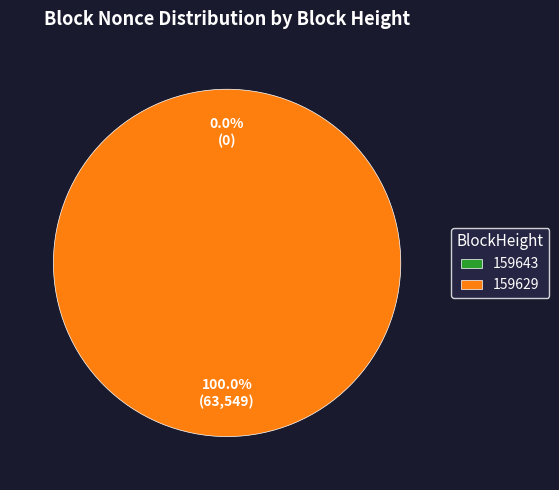

Rank the categories by value from lowest to highest.

159643, 159629